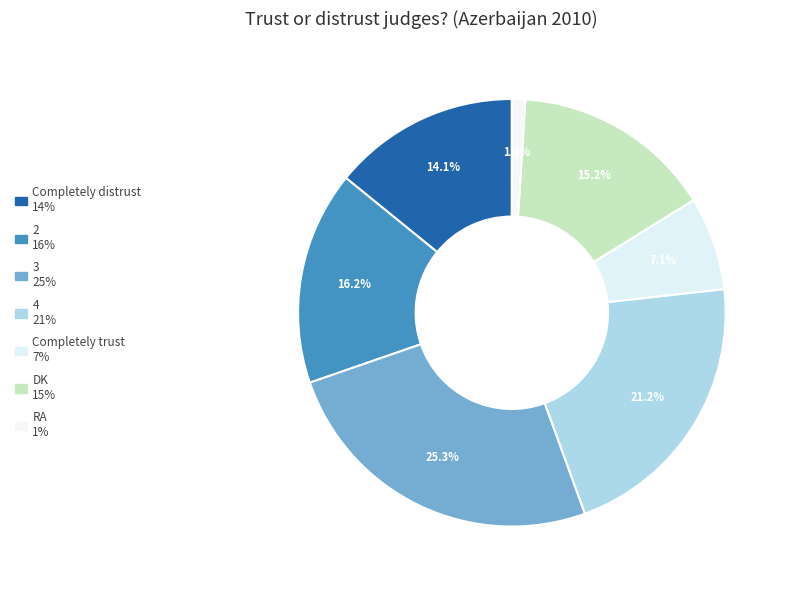

Which slice is the smallest?

RA